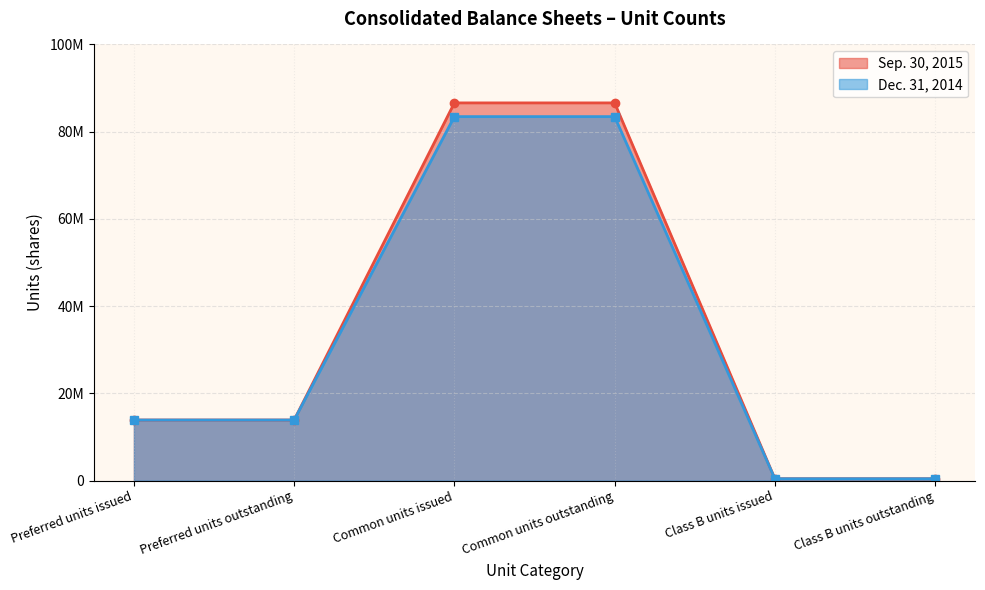

What is the difference between the second highest and second lowest values in the Sep. 30, 2015 series?

86177301